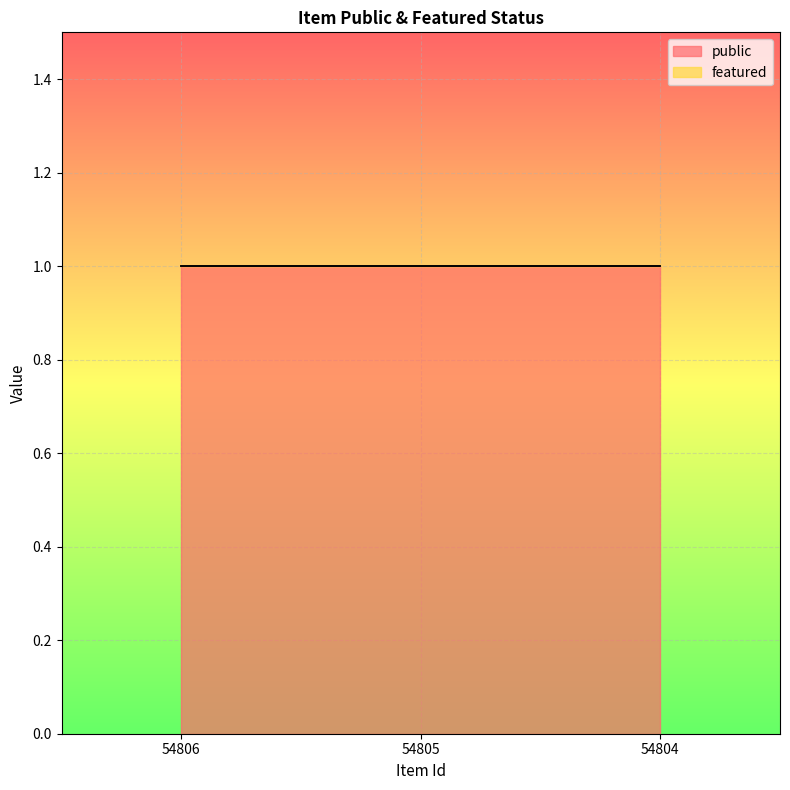

What is the spread (max minus min) of values at 54805?

1